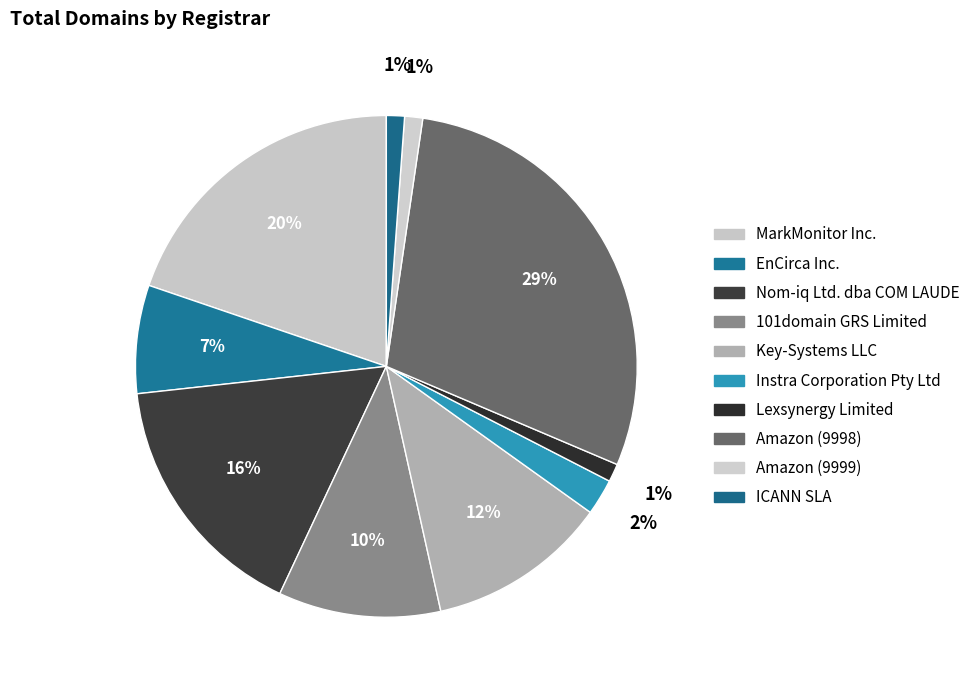

Count the number of slices in the pie.

10